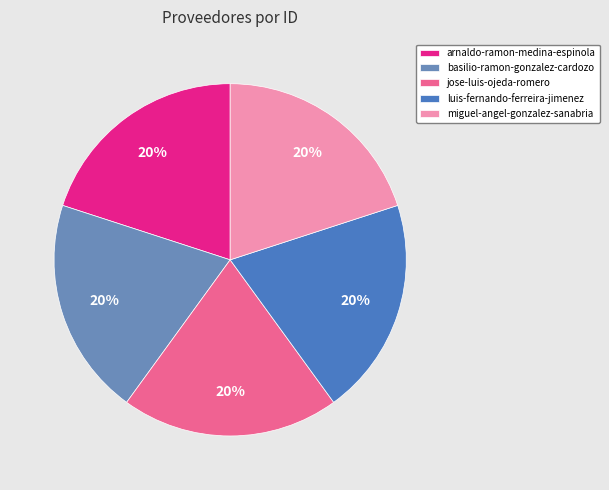

How many segments does this pie chart have?

5